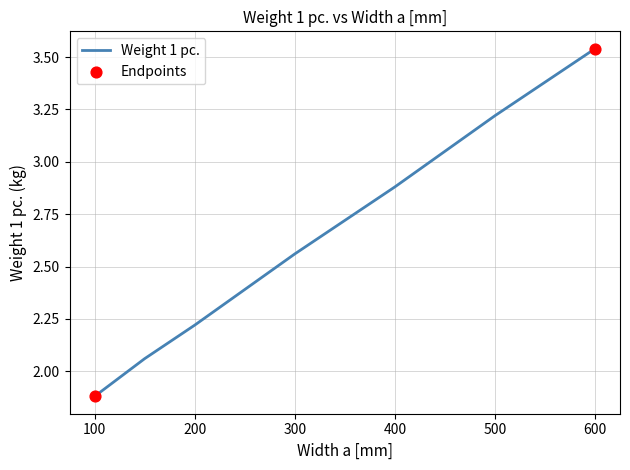

True or false: there are more than 2 points higher than both neighbors.

False